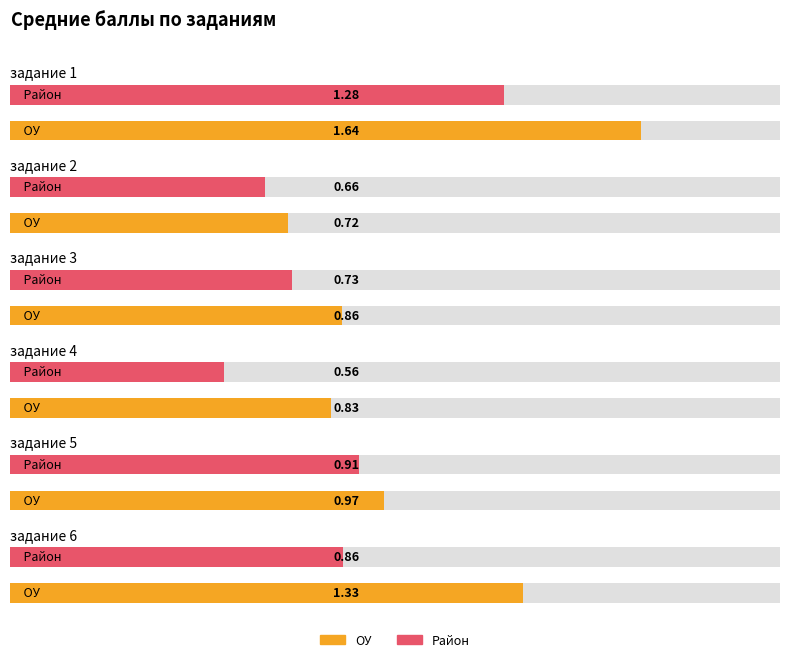

What is the approximate value of задание 3 at ОУ?

0.9